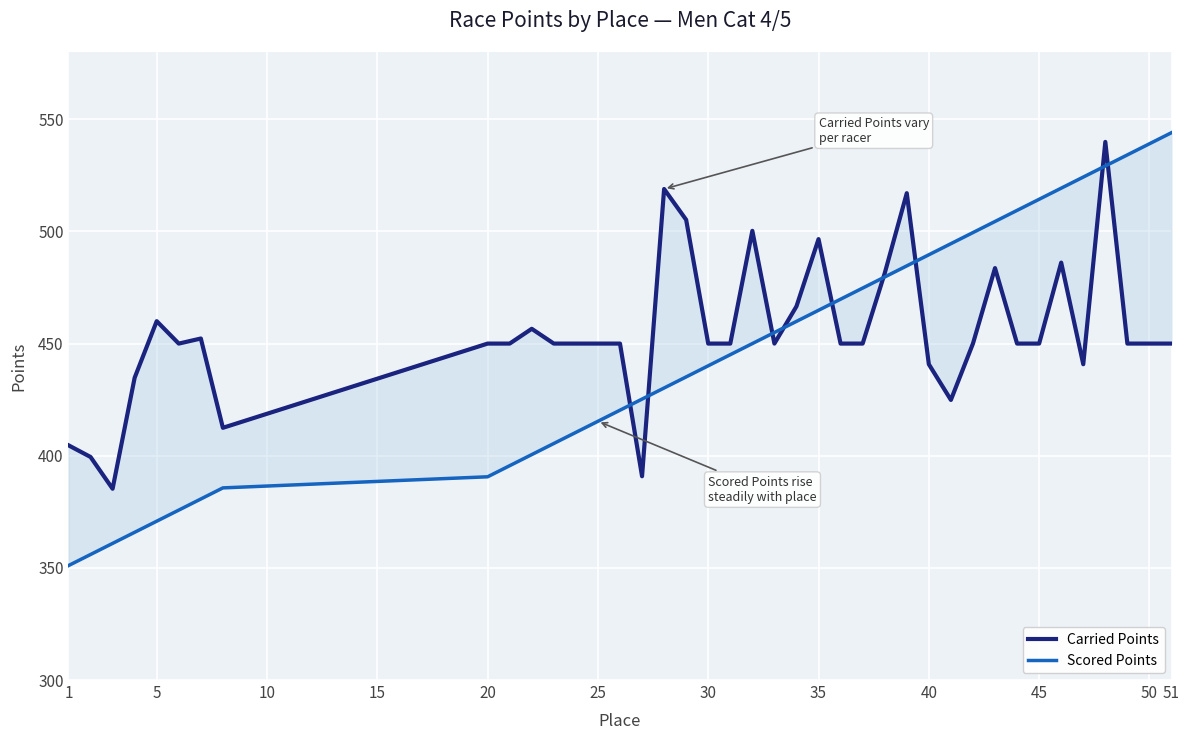

True or false: Scored Points has more than 1 interior local peaks.

False